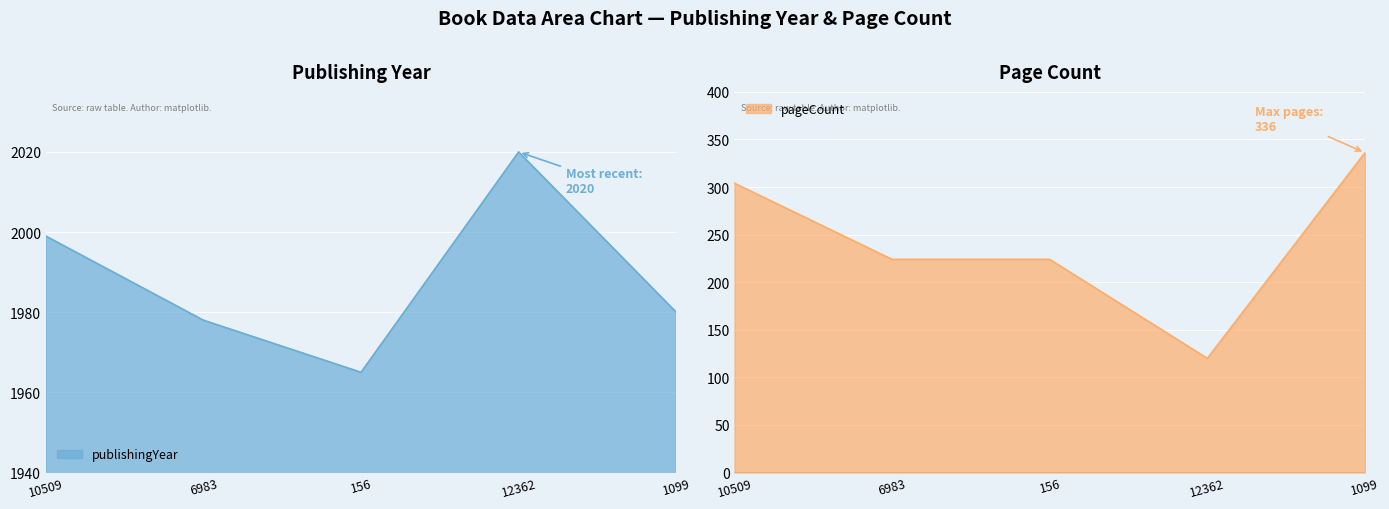

List the series in order of their peak value, highest first.

publishingYear, pageCount